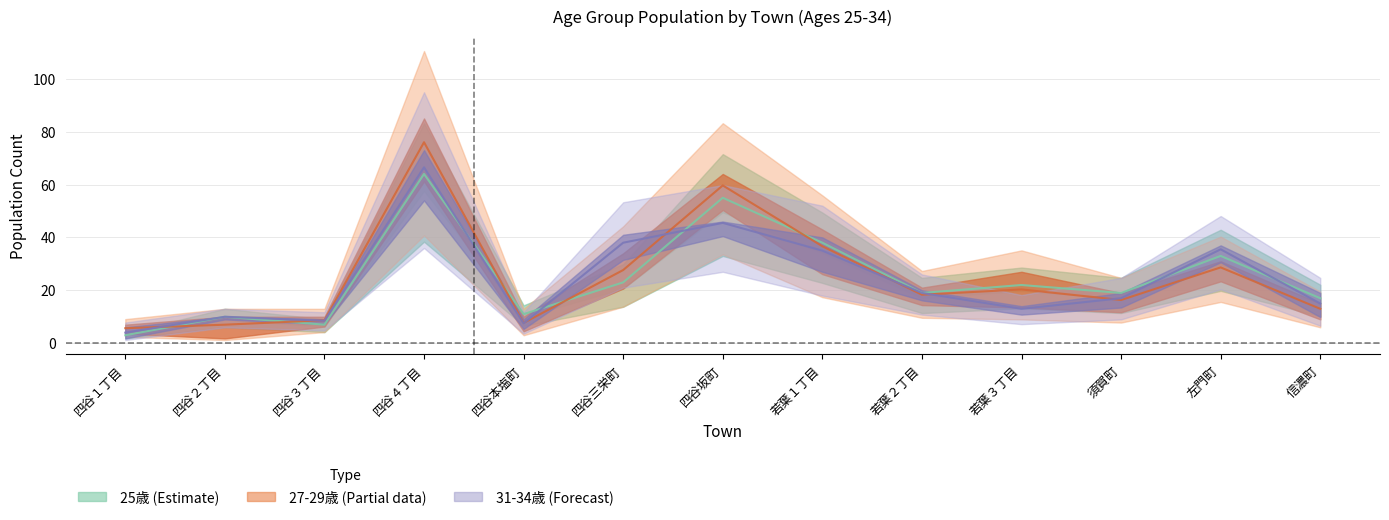

At which label does  31歳 reach its peak?

四谷４丁目